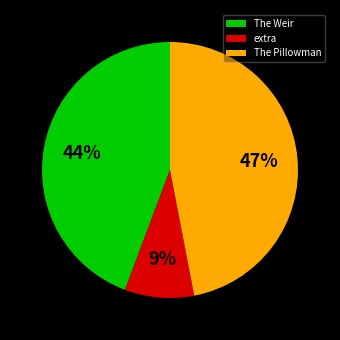

Is it true that The Pillowman is 47% of the pie?

True